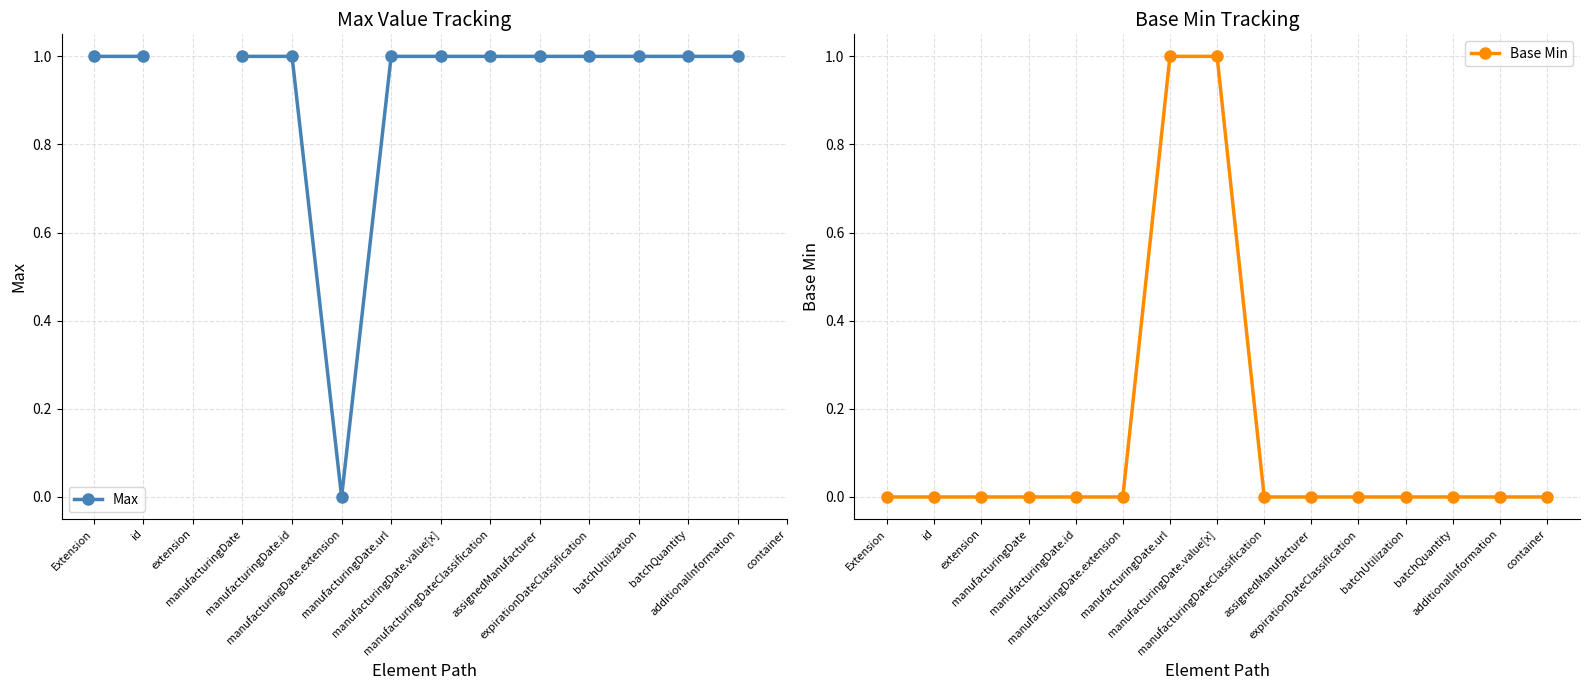

True or false: Max and Base Min intersect in this chart.

False